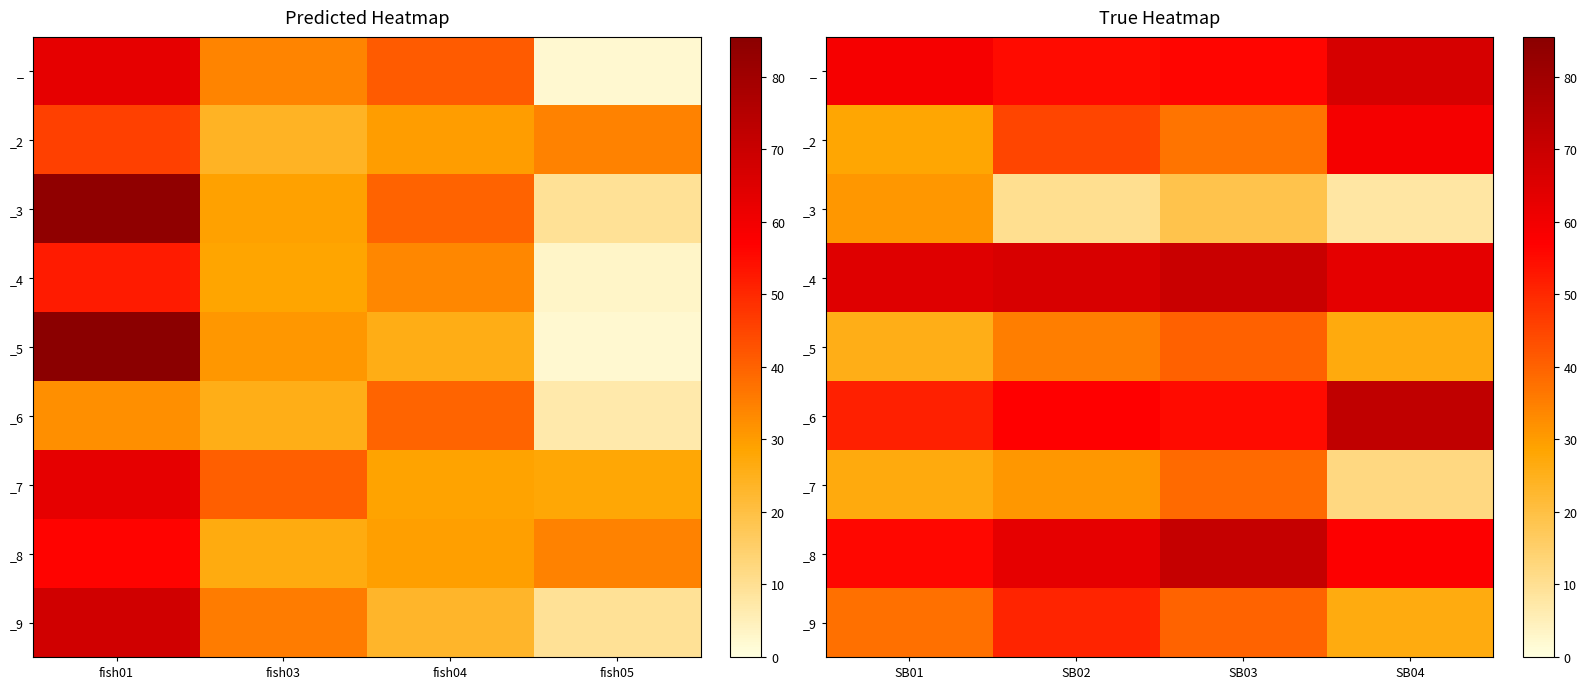

True or false: _7 has a value of 26.8 at SB01.

True